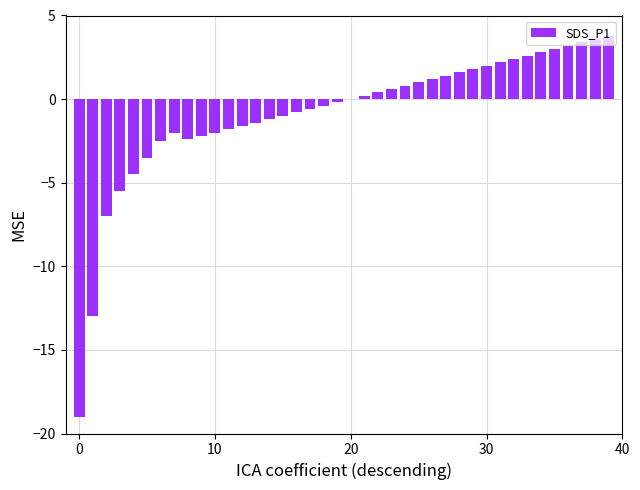

What is the greatest value displayed?

3.8